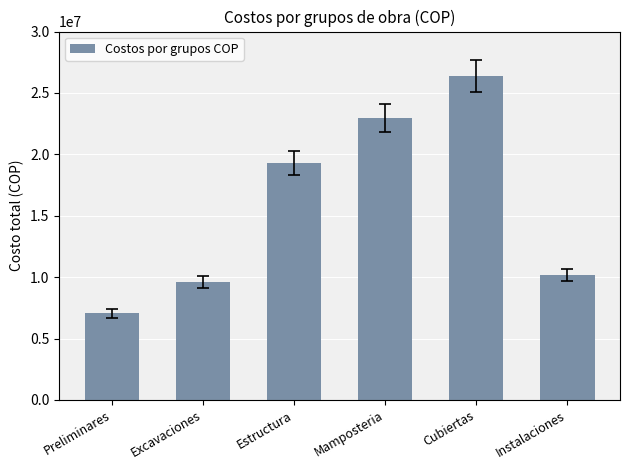

Approximately how many times larger is the value at Cubiertas compared to Estructura?

1.4